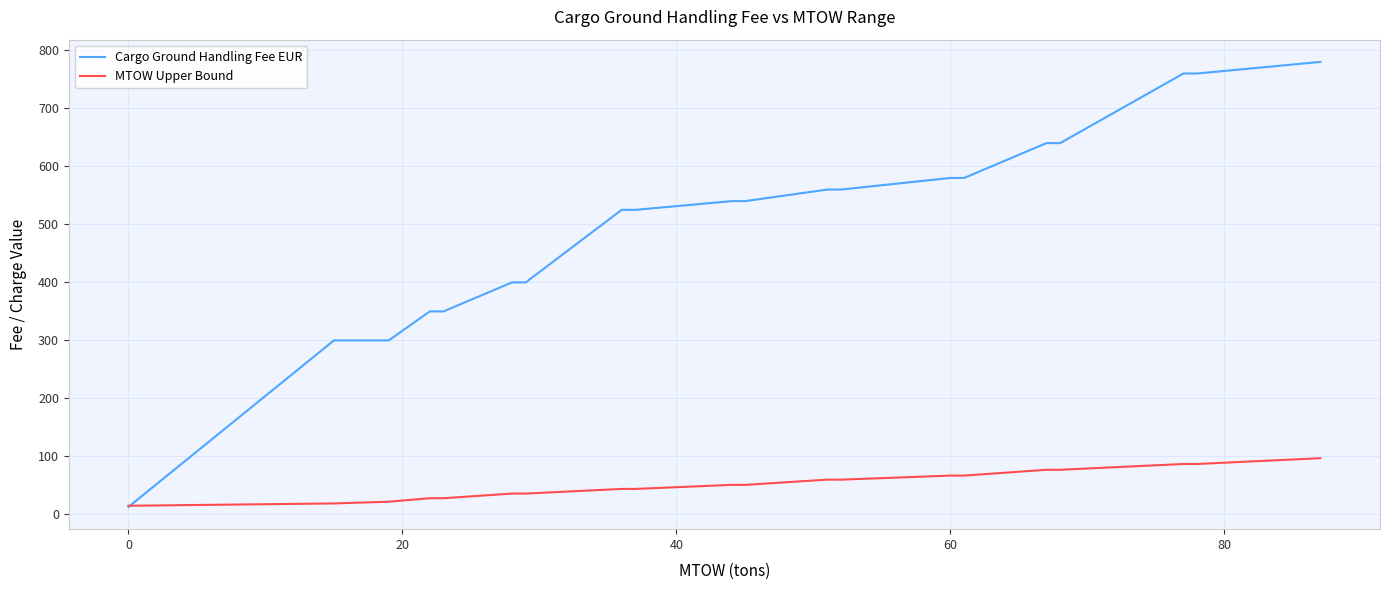

Which series has the widest spread of values?

Cargo Ground Handling Fee EUR